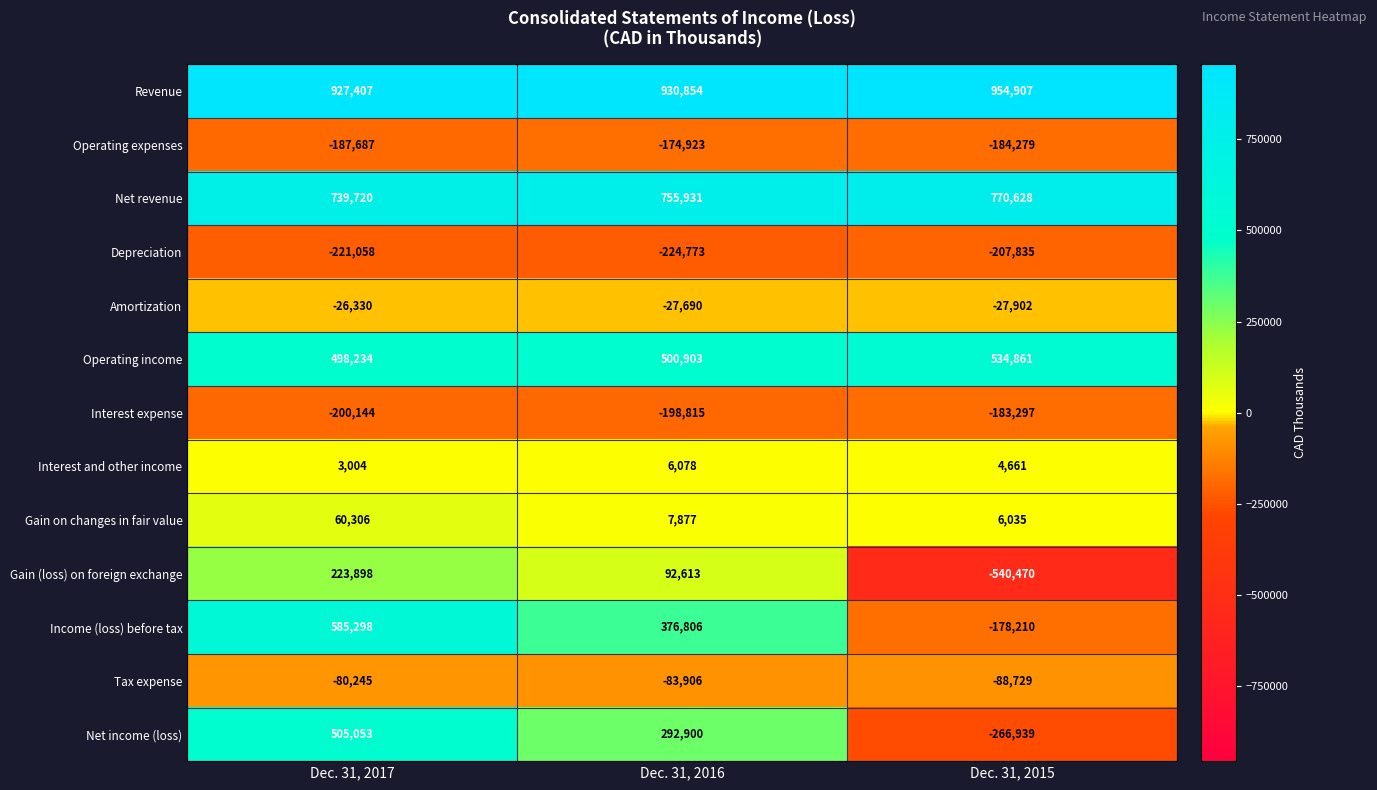

Which series has the widest spread of values?

Net income (loss)